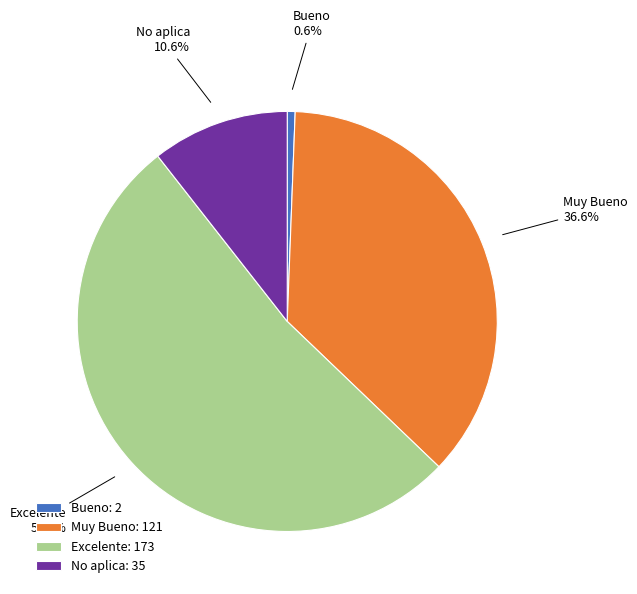

To the nearest percent, what is the average slice percentage?

25%